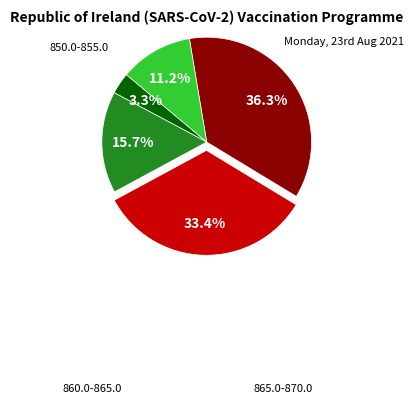

Is there any slice that represents more than half of the pie?

No